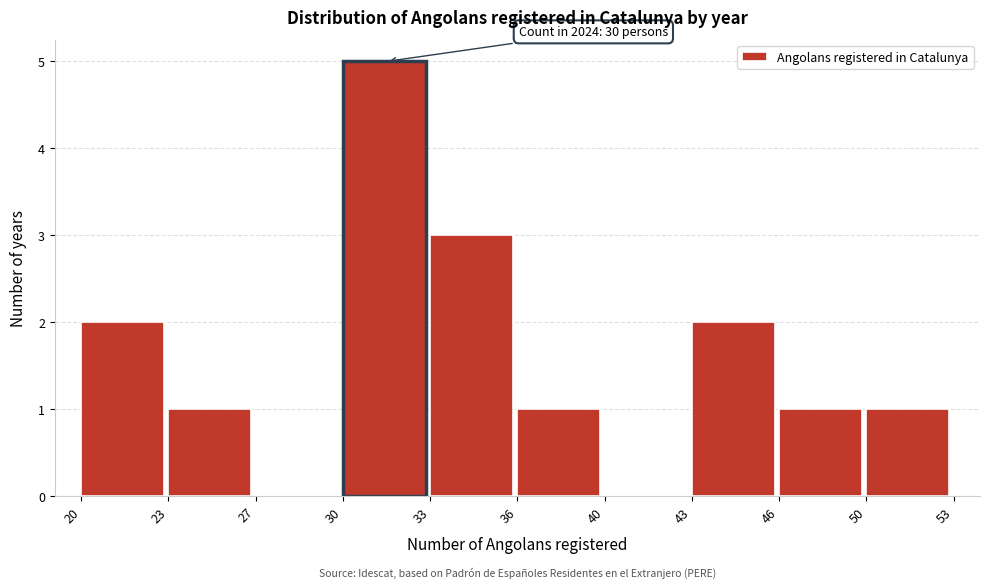

Reading left to right, transcribe all the data shown in this chart.

20=2	23=1	27=0	30=5	33=3	36=1	40=0	43=2	46=1	50=1